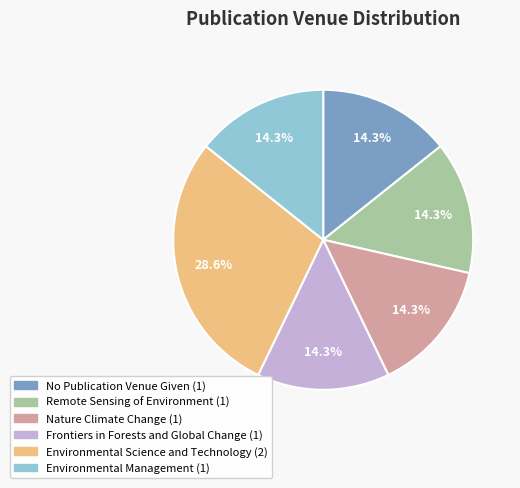

True or false: Frontiers in Forests and Global Change accounts for 14% of the total.

True